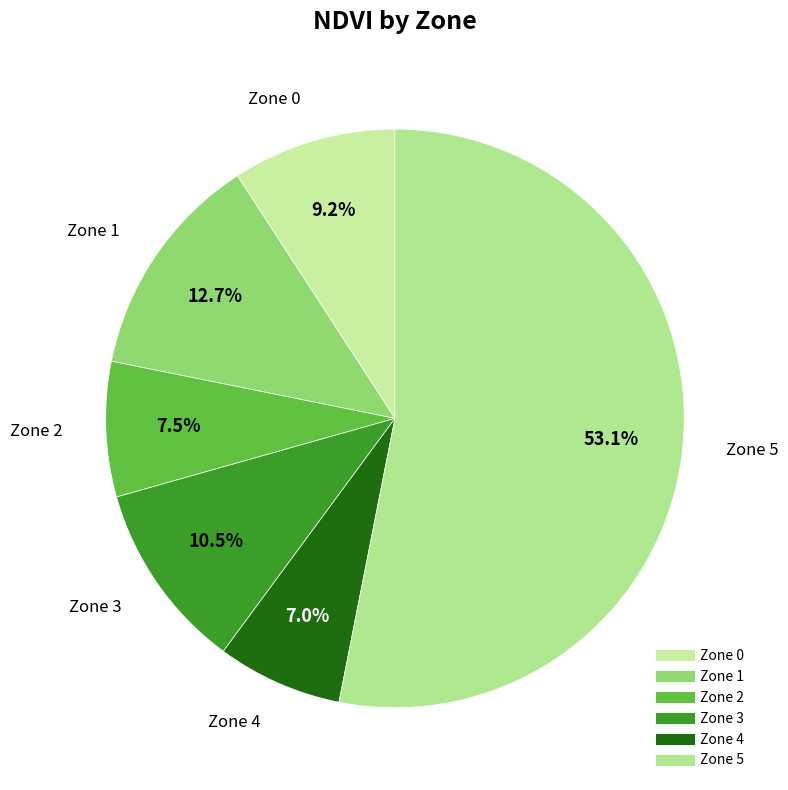

True or false: Zone 3 accounts for 17% of the total.

False